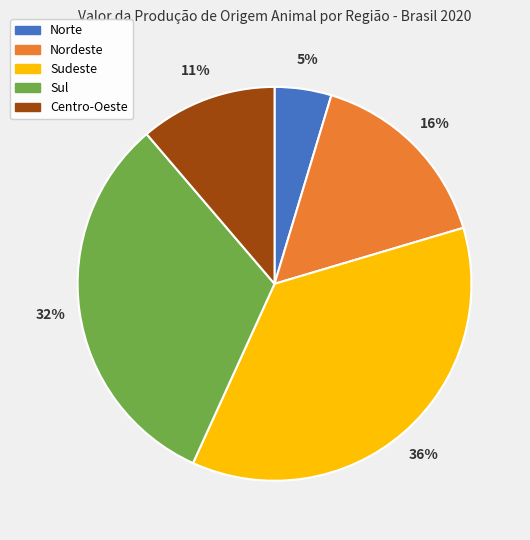

Do Nordeste and Norte together represent more than half of the pie?

No